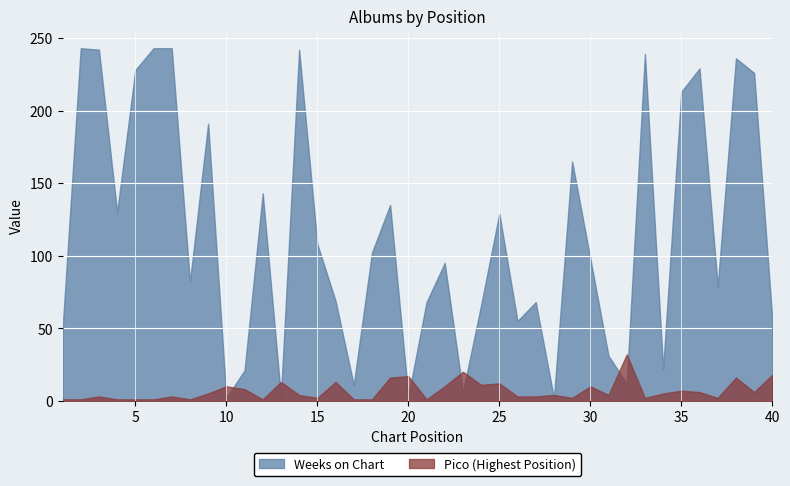

What is the sum of all Pico values?

277